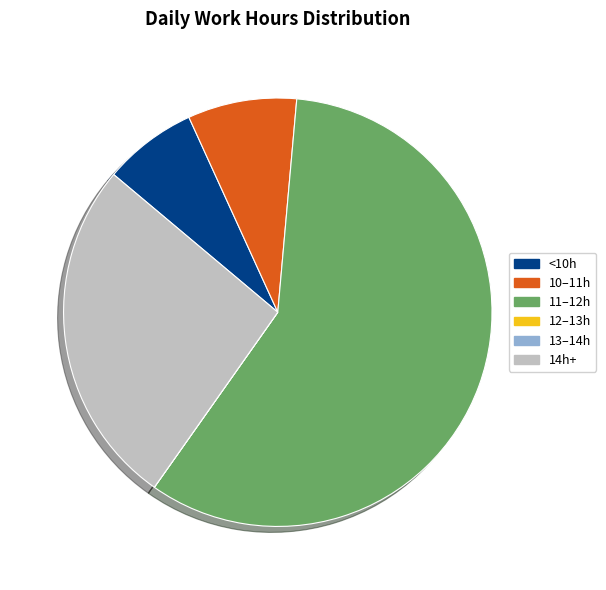

The 10–11h slice represents 1% of the pie. True or false?

False